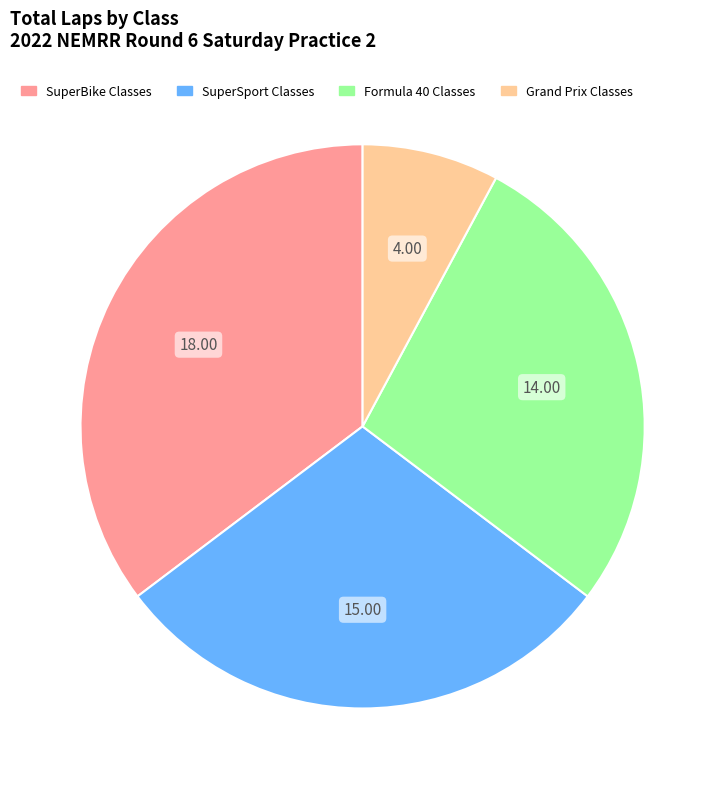

Rank the categories by value from highest to lowest.

SuperBike Classes, SuperSport Classes, Formula 40 Classes, Grand Prix Classes